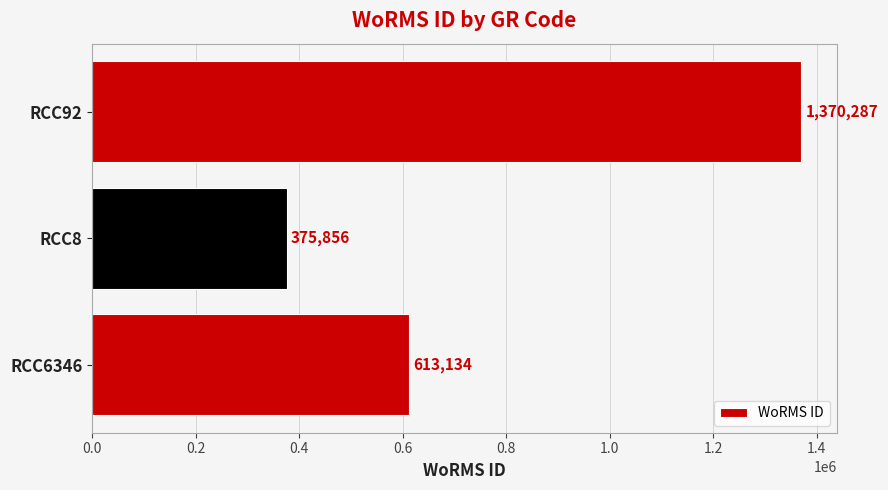

Which label corresponds to the smallest value in the chart?

RCC8